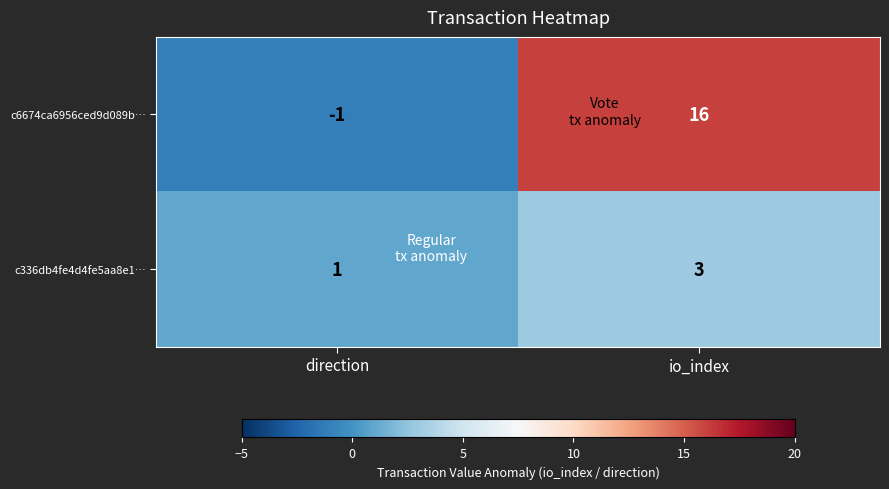

Which series changed the most between direction and io_index?

c6674ca6956ced9d089b…